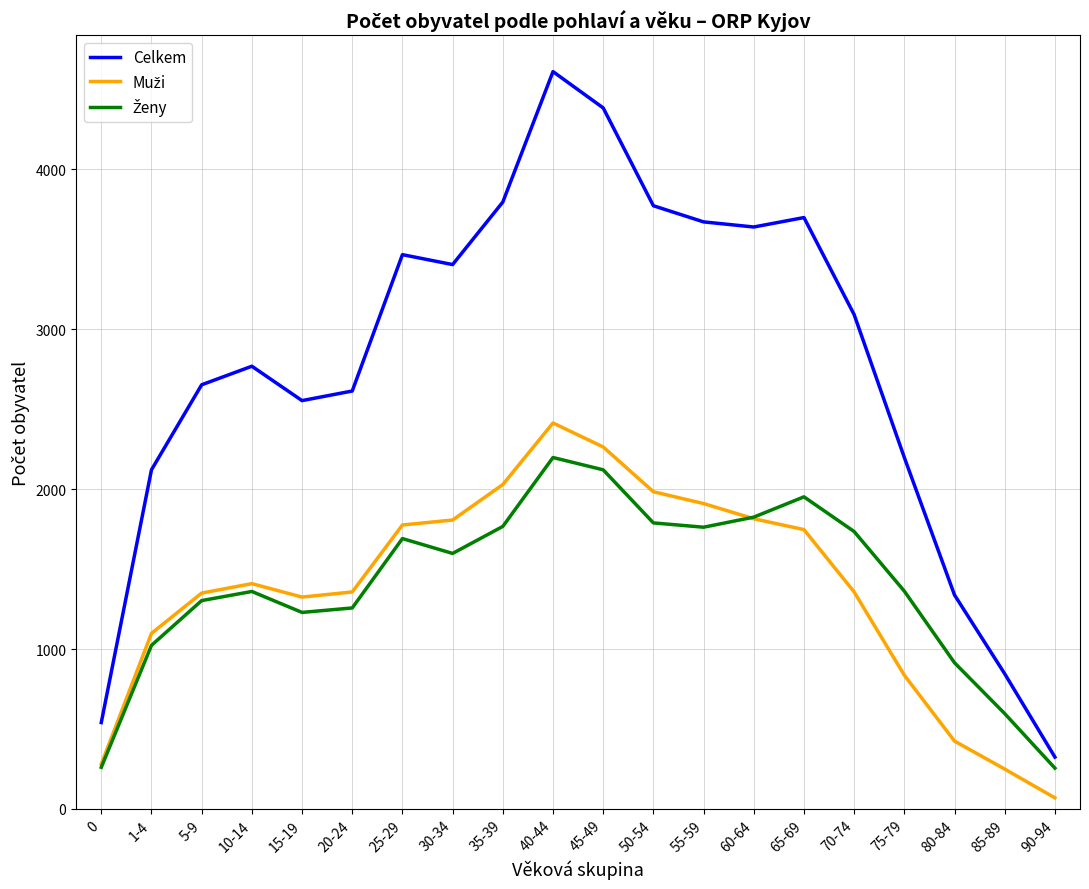

Which series has the largest total across all categories?

Celkem